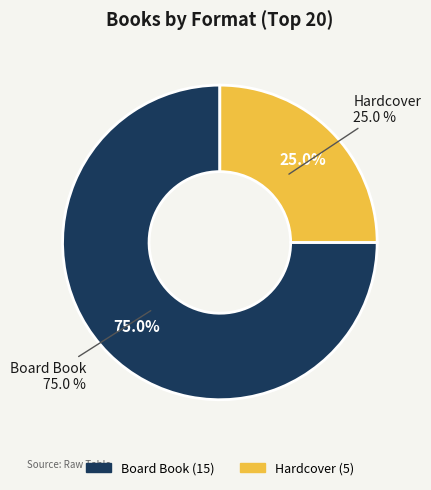

Is the sum of Hardcover and Board Book greater than half?

Yes